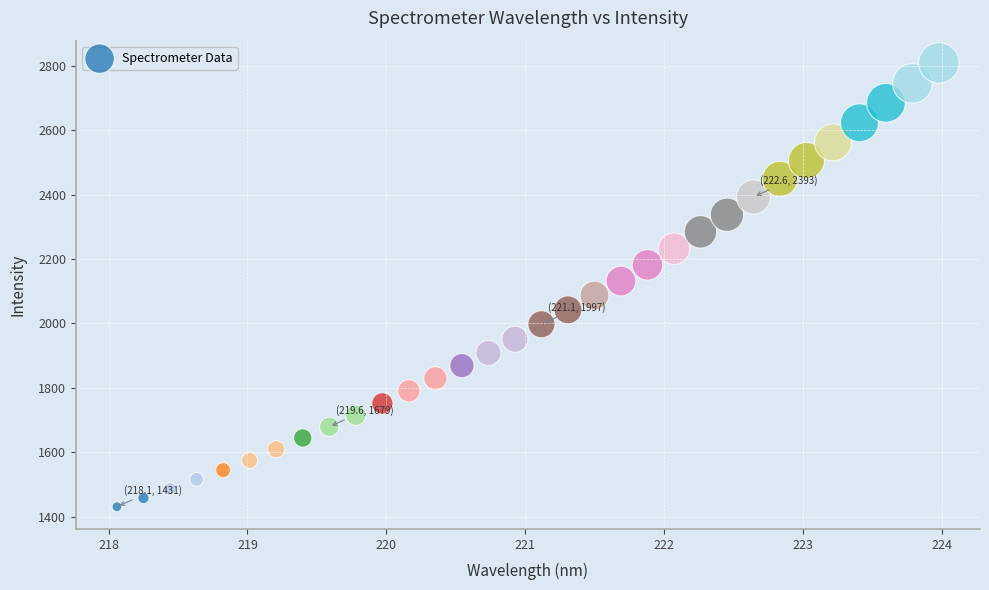

What is the range of Y values (max minus min)?

1378.3